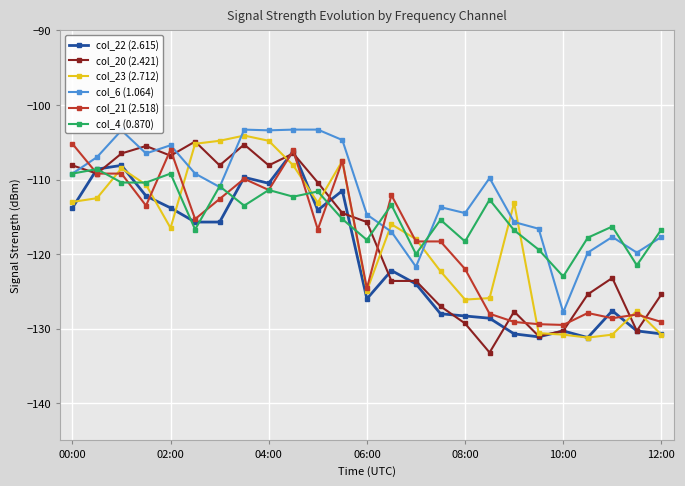

True or false: col_21 (2.518) and col_20 (2.421) cross at least once.

True